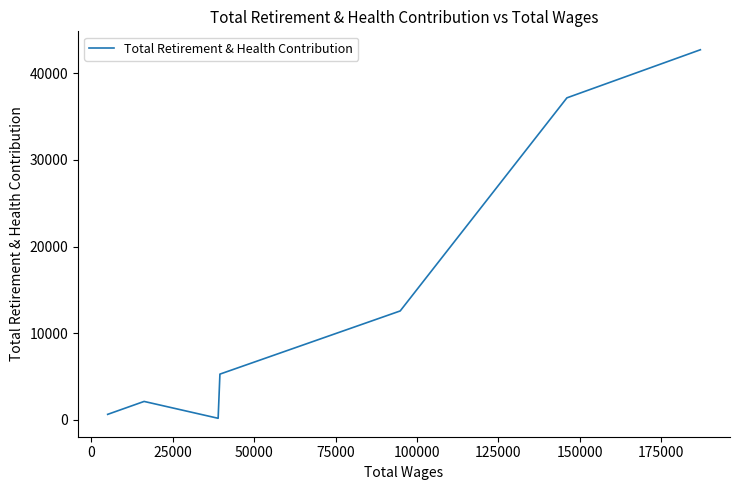

True or false: there are more than 0 points higher than both neighbors.

True